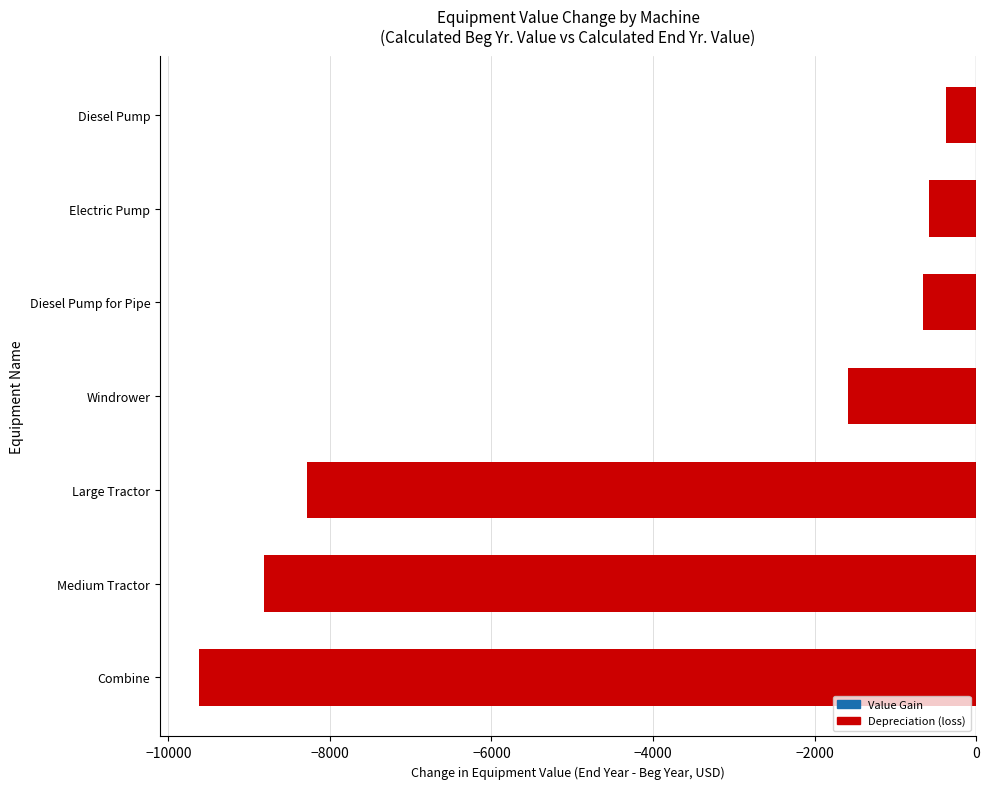

How many values in the Depreciation (loss) series exceed -1588?

3